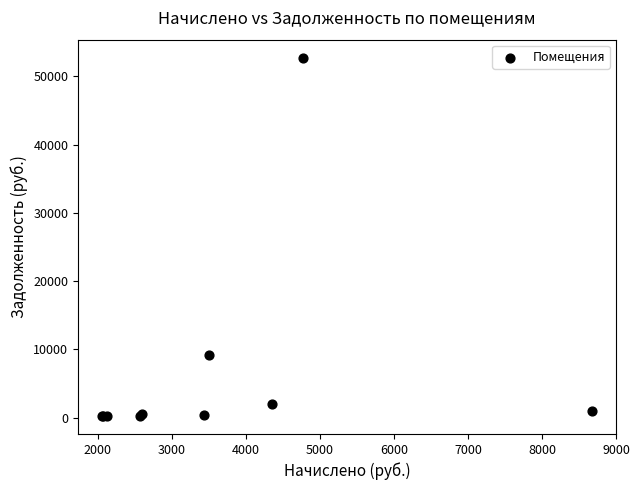

What Y value in the scatter plot is closest to 26484?

9186.0